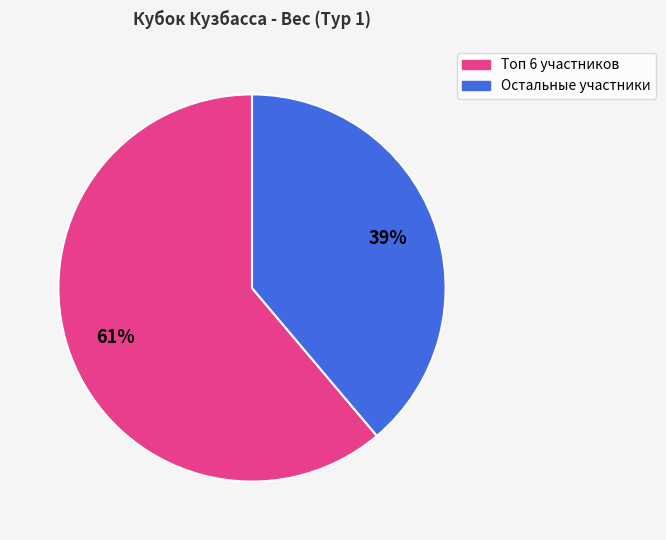

Count the number of slices in the pie.

2